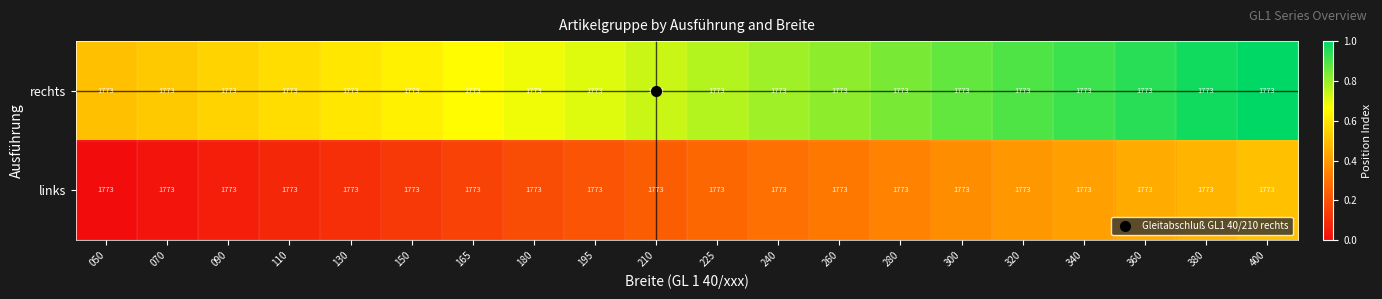

Reading left to right, extract all data points from this chart.

rechts: 050=1773.0	070=1773.0	090=1773.0	110=1773.0	130=1773.0	150=1773.0	165=1773.0	180=1773.0	195=1773.0	210=1773.0	225=1773.0	240=1773.0	260=1773.0	280=1773.0	300=1773.0	320=1773.0	340=1773.0	360=1773.0	380=1773.0	400=1773.0
links: 050=1773.0	070=1773.0	090=1773.0	110=1773.0	130=1773.0	150=1773.0	165=1773.0	180=1773.0	195=1773.0	210=1773.0	225=1773.0	240=1773.0	260=1773.0	280=1773.0	300=1773.0	320=1773.0	340=1773.0	360=1773.0	380=1773.0	400=1773.0